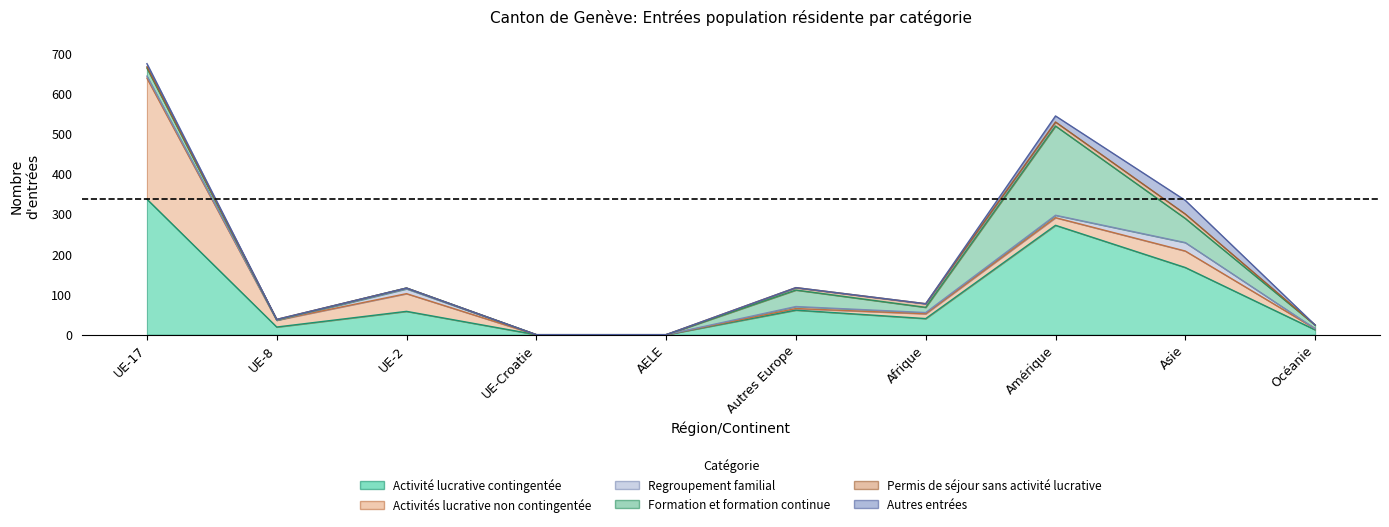

At which category is the sum across all series the highest?

UE-17